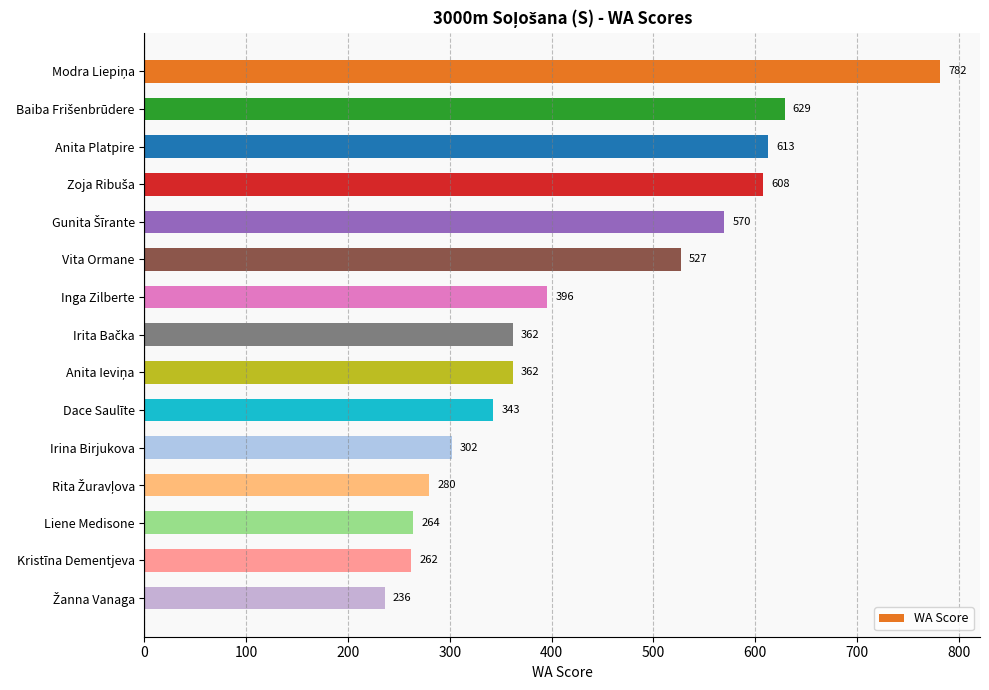

True or false: the data shows 527 at Vita Ormane.

True